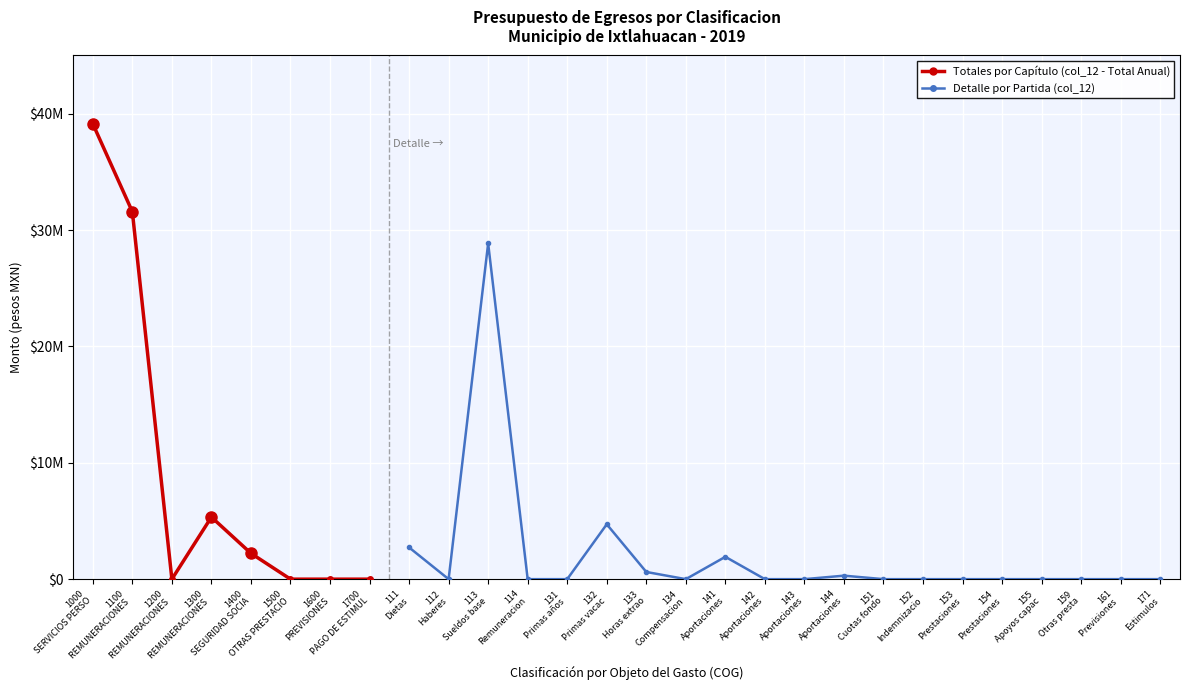

Is this an area chart (filled region under the line)?

No